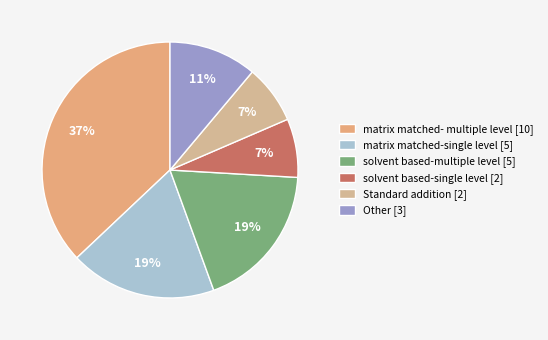

Between Standard addition and solvent based-multiple level, which is larger?

solvent based-multiple level